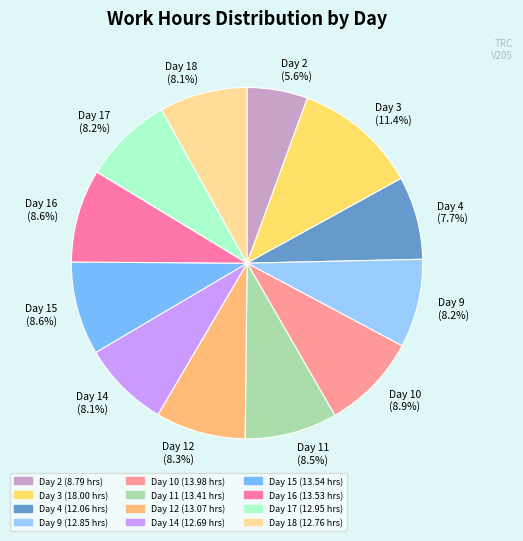

What percentage is the Day 16 slice, to the nearest percent?

9%